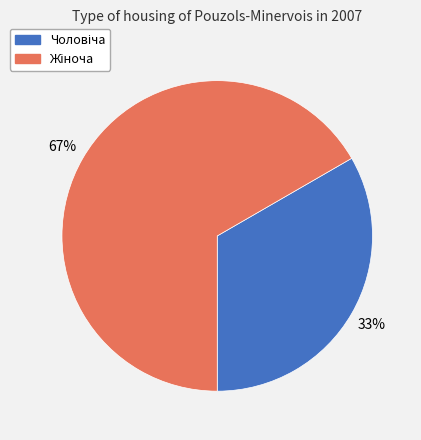

Is there a majority slice in this chart?

Yes